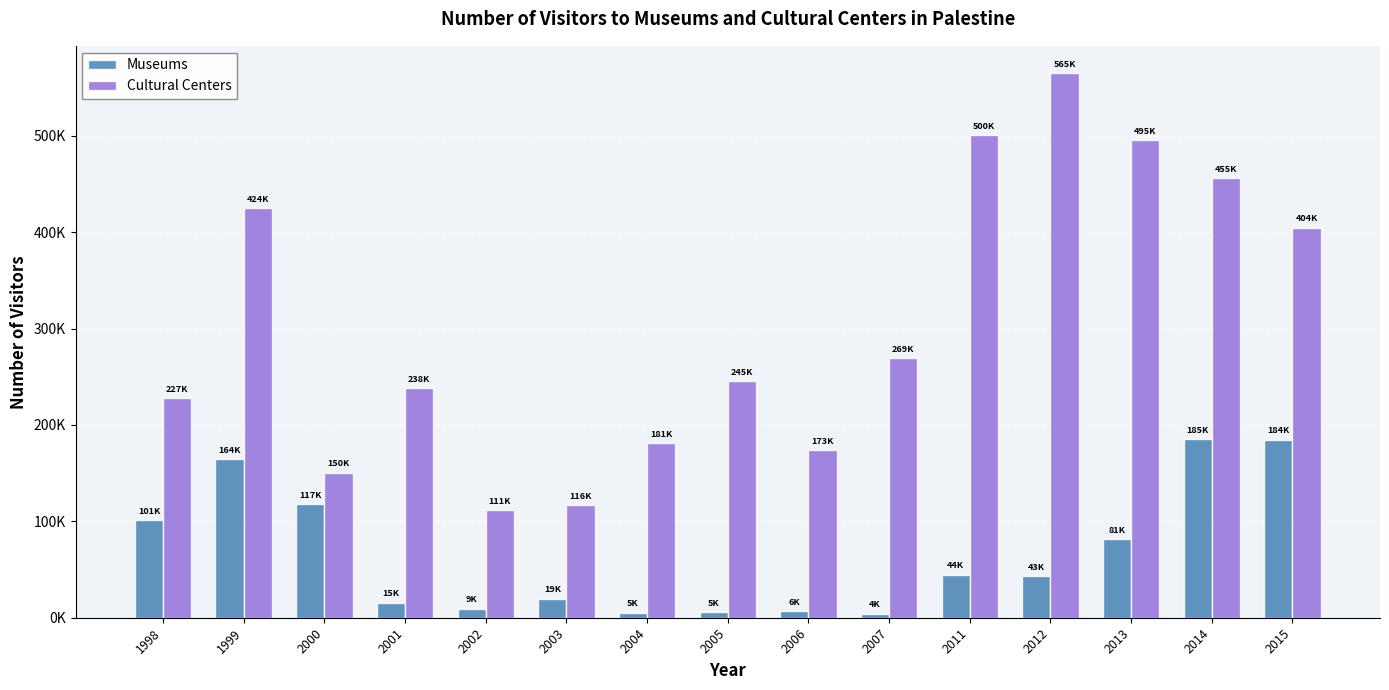

Are the bars horizontal?

No